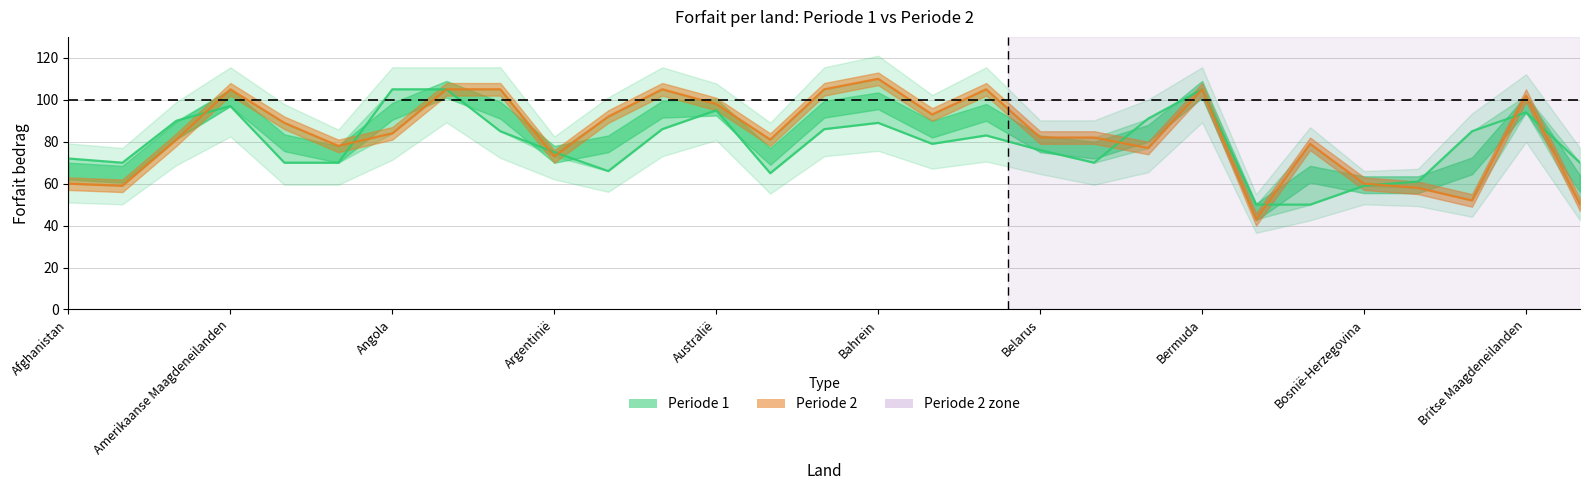

True or false: Periode 1 has a value of 85 at 26.

True